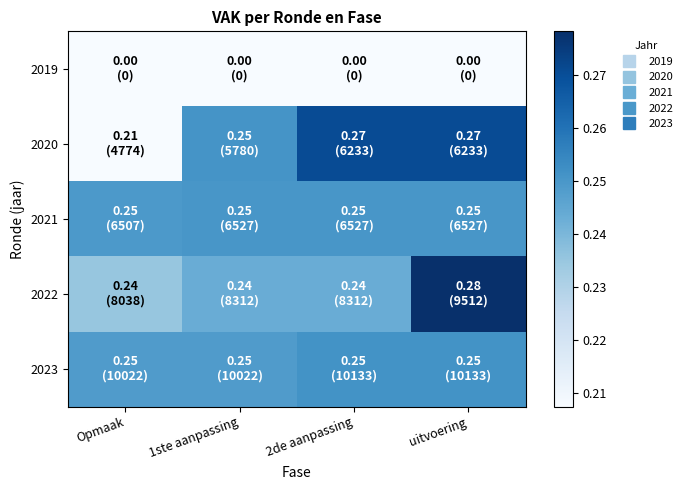

At which category does the chart reach its peak across all series?

uitvoering